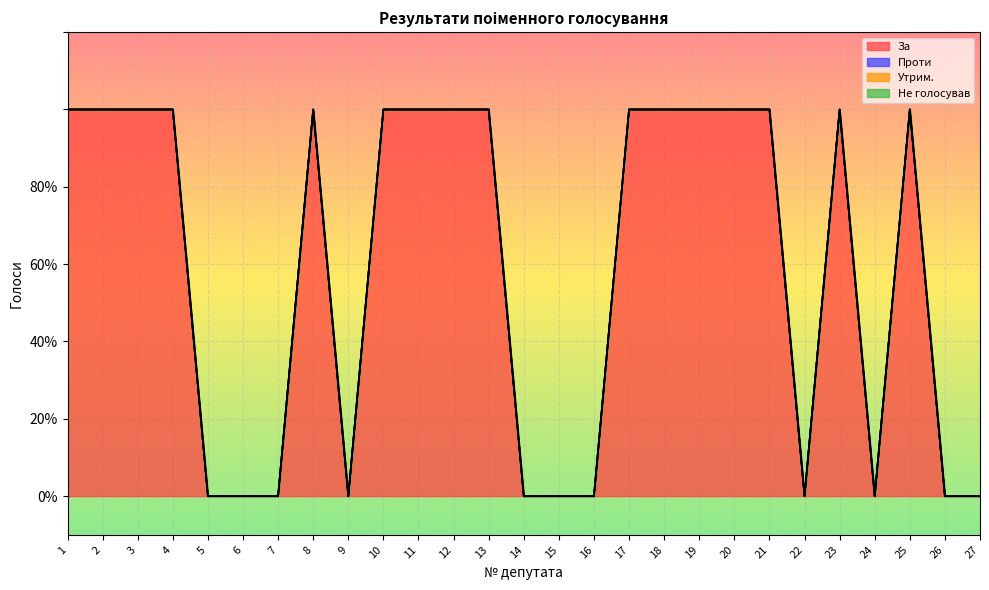

True or false: Проти has more than 1 points higher than both neighbors.

False